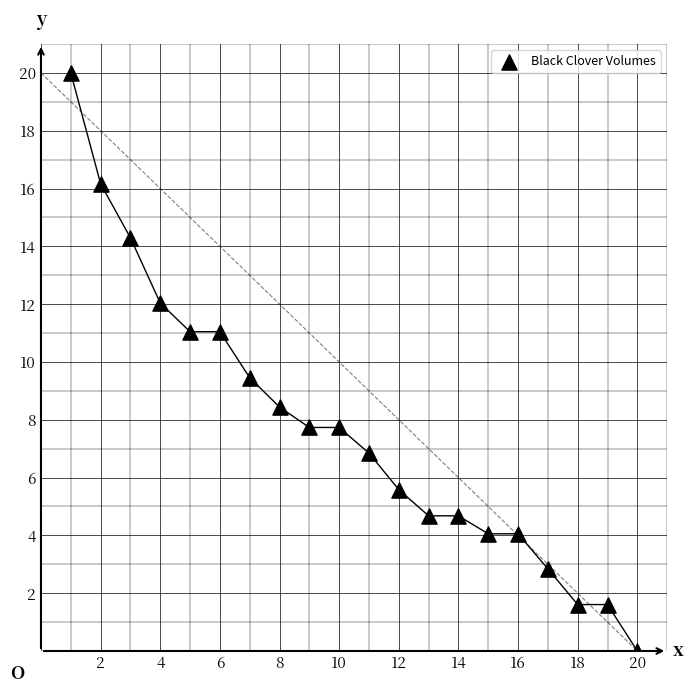

What is the range of Y values (max minus min)?

20.0